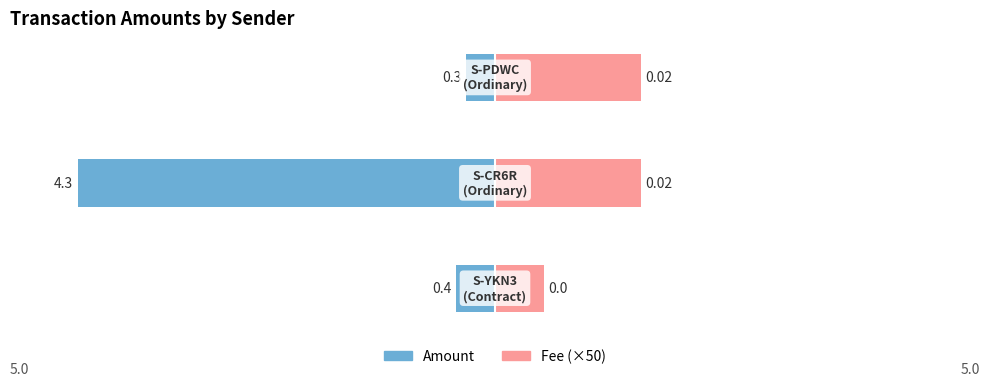

What is the sum of the Fee values at 1 and 2?

3.0